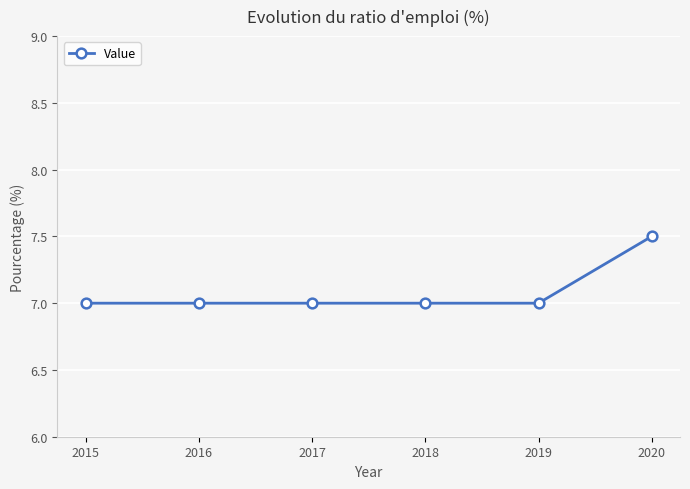

True or false: the data shows 3.1 at 2018.

False